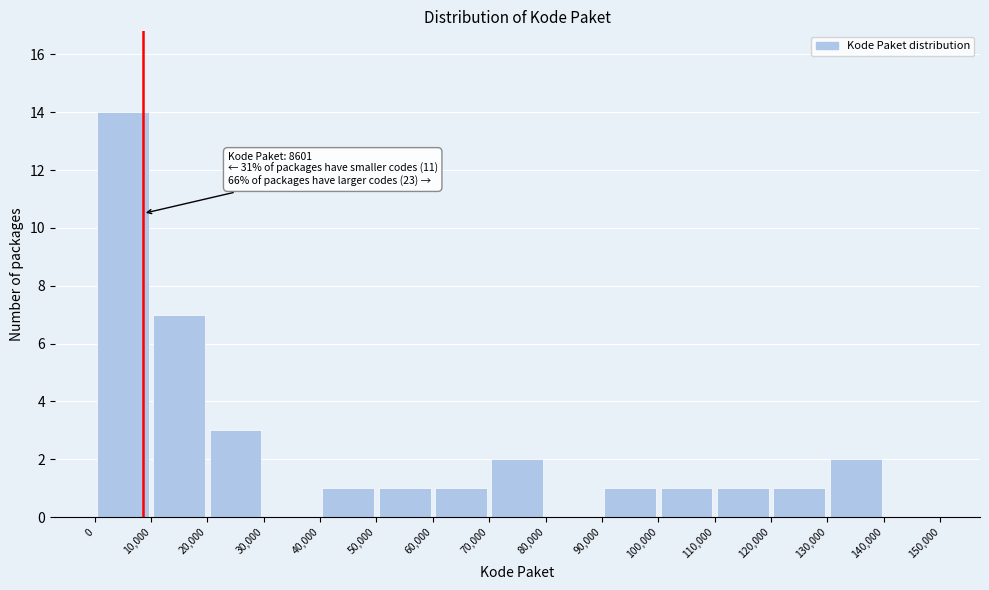

Which range on the x-axis has the tallest bar?

0 to 10,000